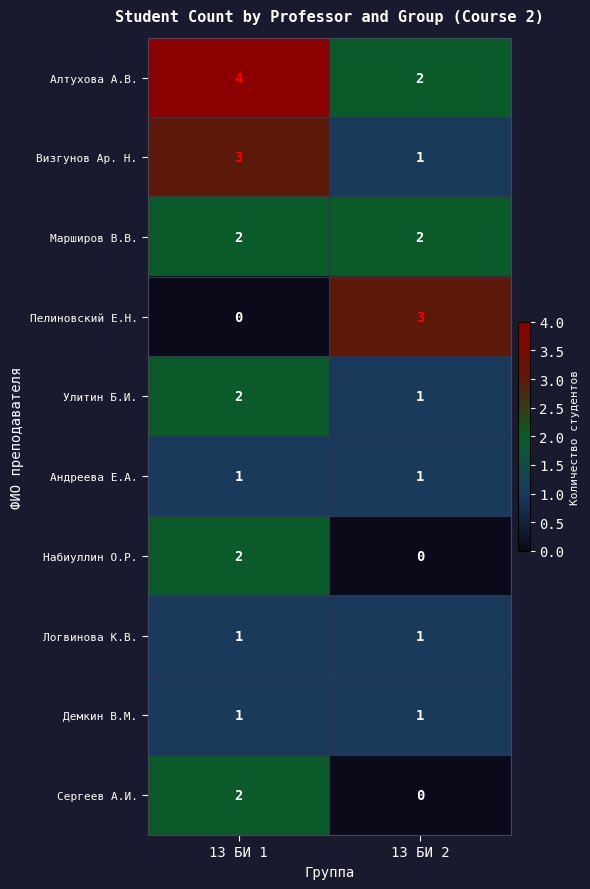

What is the total value across all series at 13 БИ 1?

18